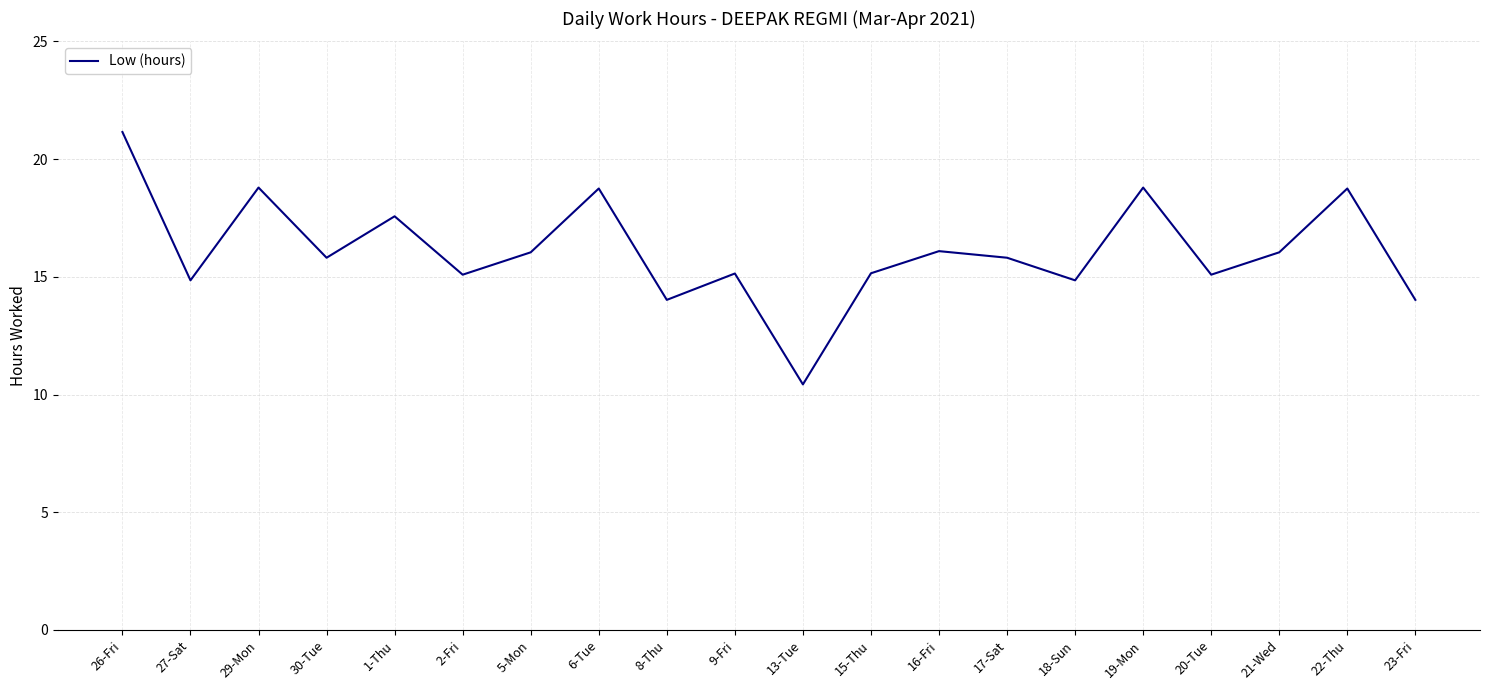

How many lines are shown in the chart?

1